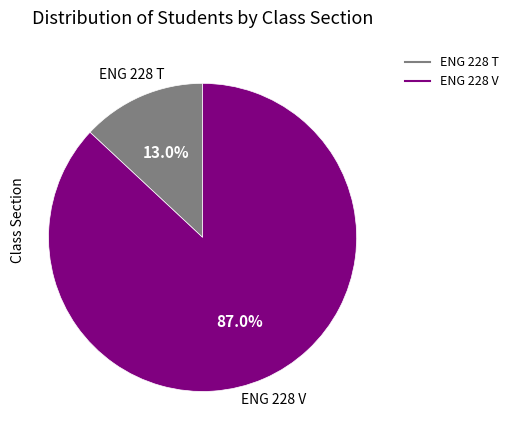

To the nearest percent, what percentage of the pie is ENG 228 T?

13%